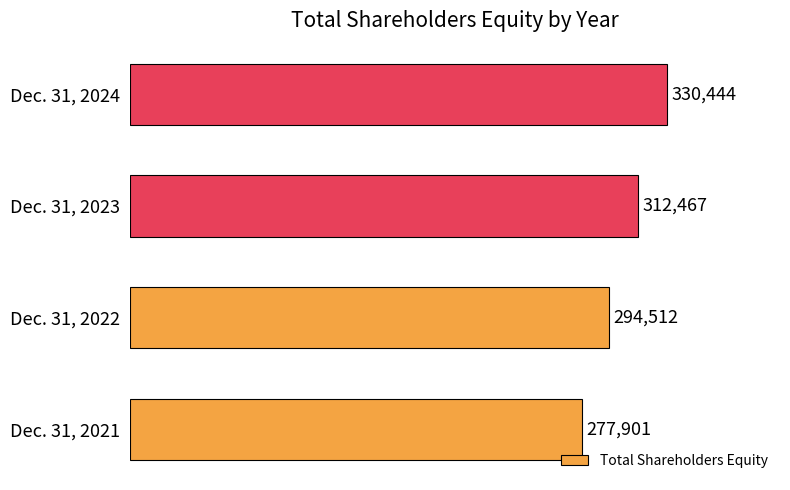

Where is the data nearest to the value 304172?

Dec. 31, 2023